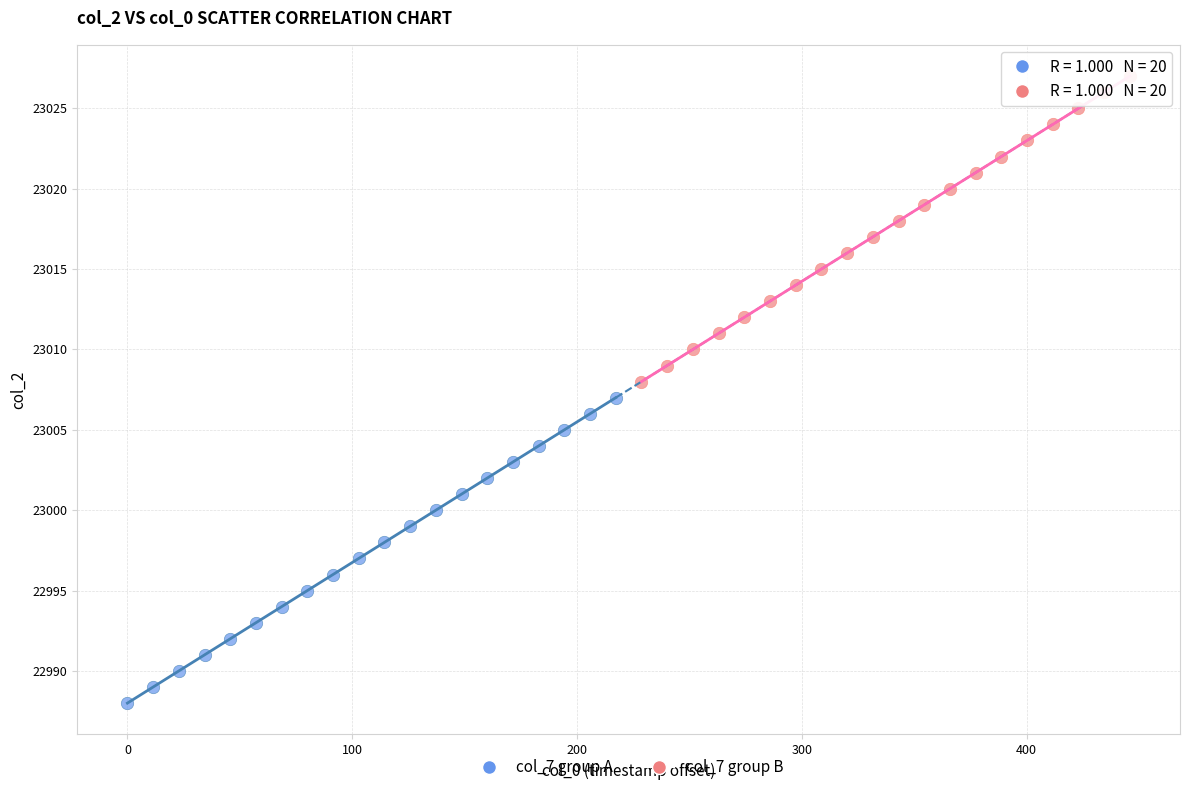

Which series contains the highest Y value?

col_7 group B